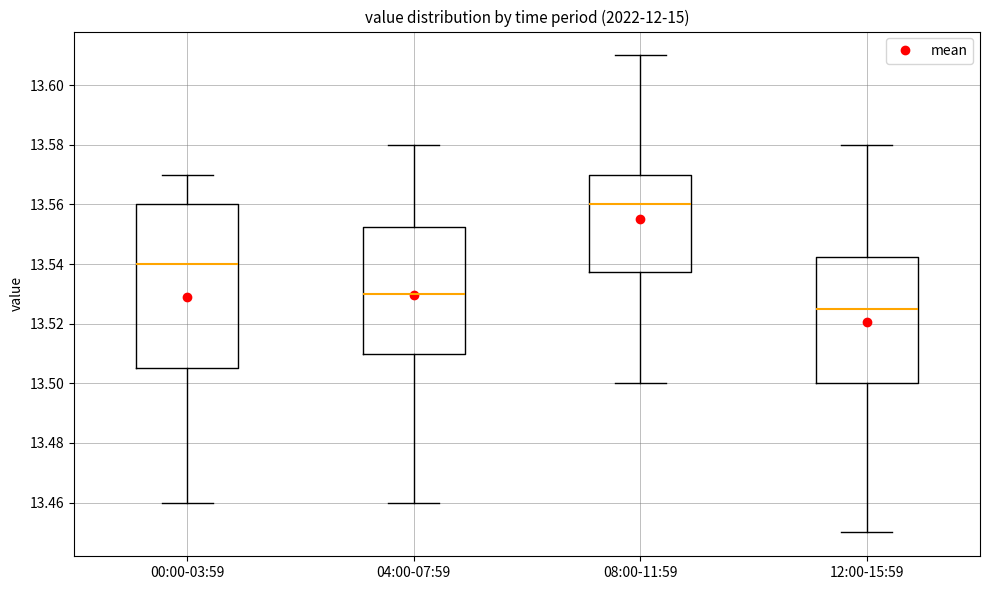

Reading left to right, read every box against the y-axis: the position of its median line, the range the box covers, and the ends of its whiskers. The values are not printed on the chart, so give them approximately, as read against the axis.

00:00-03:59: median 13.540, box 13.506 to 13.560, whiskers 13.460 to 13.570
04:00-07:59: median 13.530, box 13.510 to 13.552, whiskers 13.460 to 13.580
08:00-11:59: median 13.560, box 13.538 to 13.570, whiskers 13.500 to 13.610
12:00-15:59: median 13.526, box 13.500 to 13.542, whiskers 13.450 to 13.580